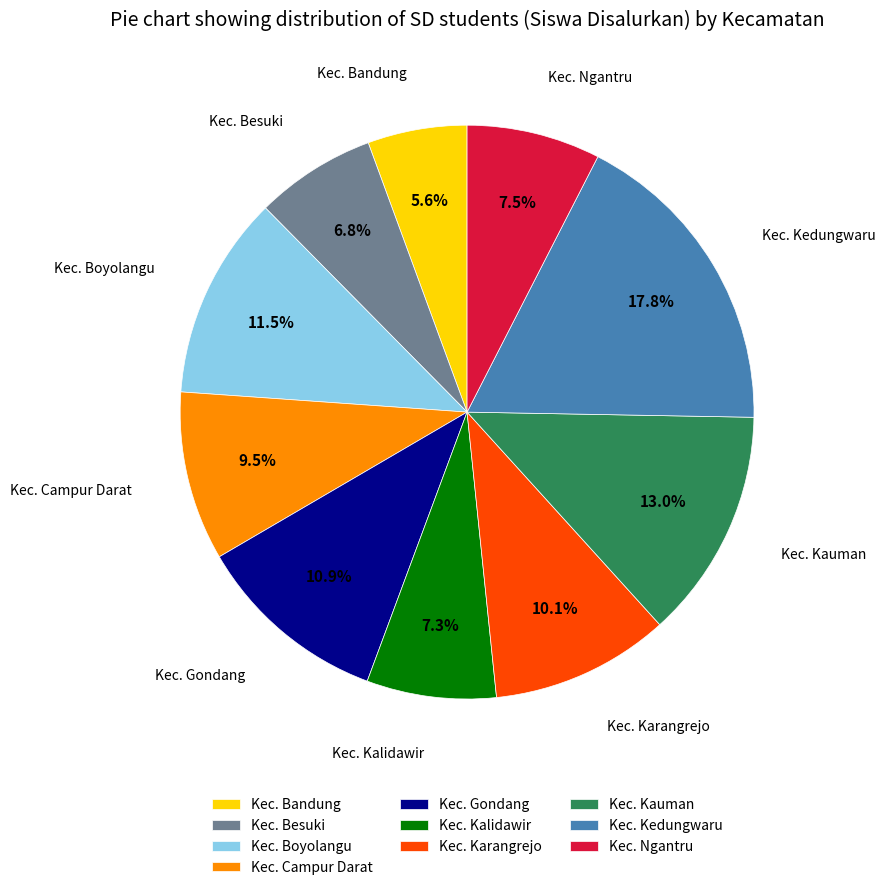

The Kec. Gondang slice represents 11% of the pie. True or false?

True